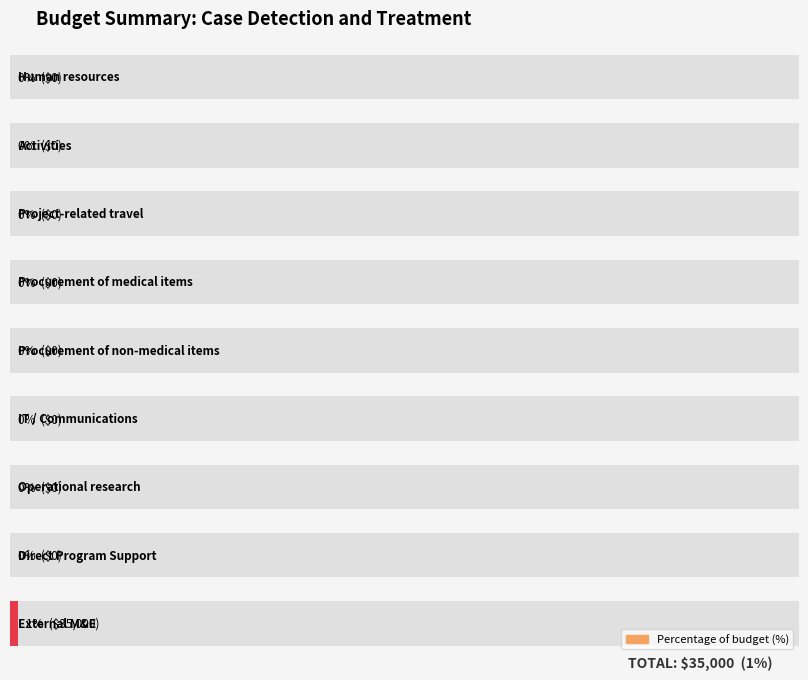

List the labels in order of value, largest first.

External M&E, Human resources, Activities, Project-related travel, Procurement of medical items, Procurement of non-medical items, IT / Communications, Operational research, Direct Program Support